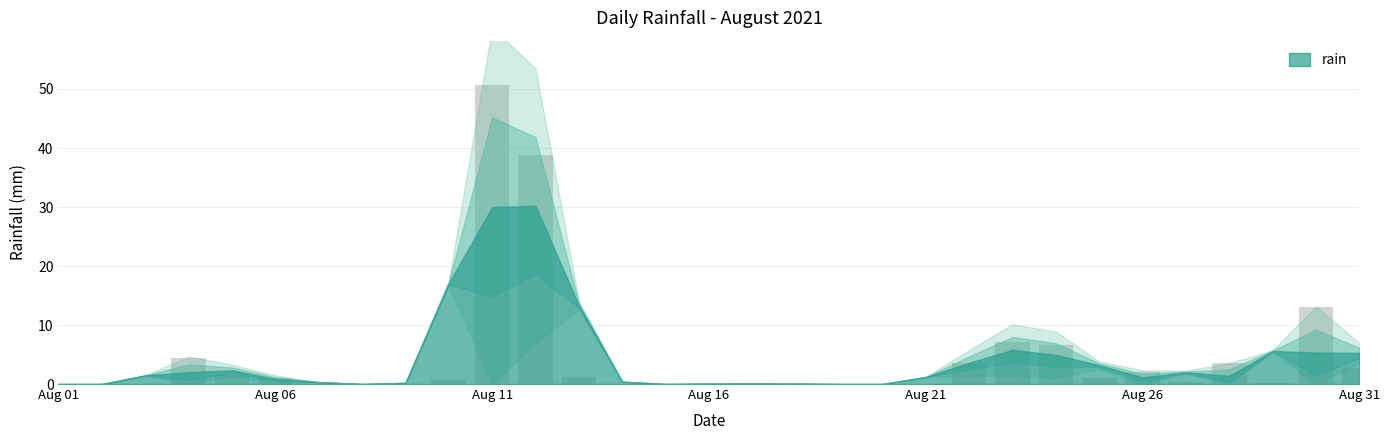

What is the greatest value displayed?

50.6